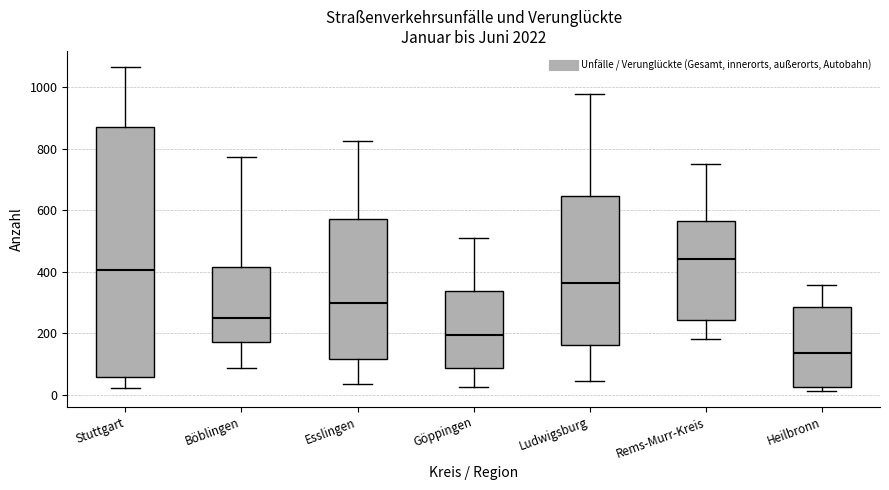

Comparing the boxes themselves (not the whiskers), which one is the tallest?

Stuttgart